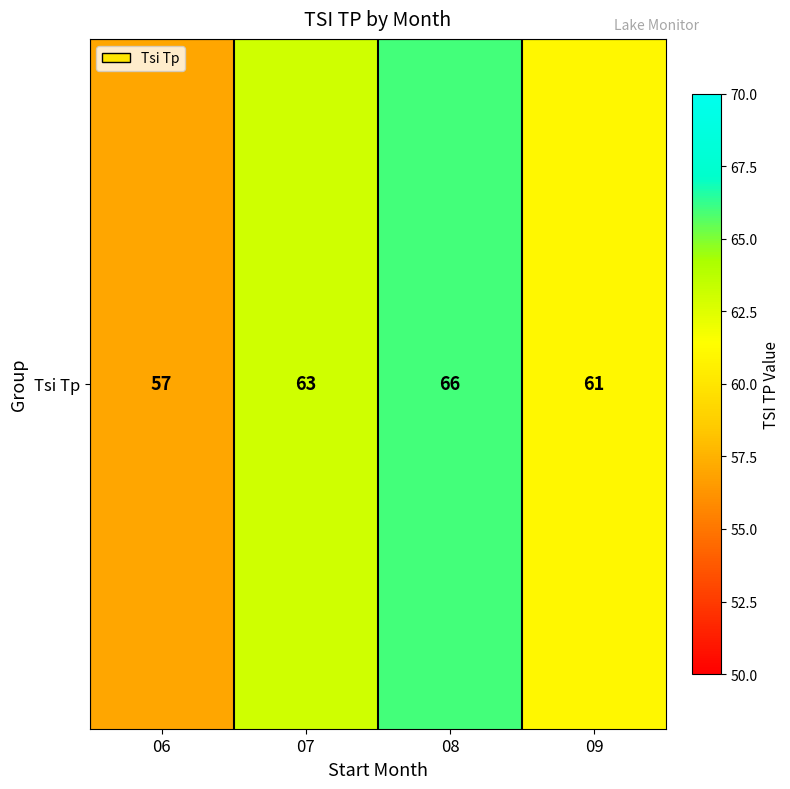

What is the maximum value shown in the chart?

66